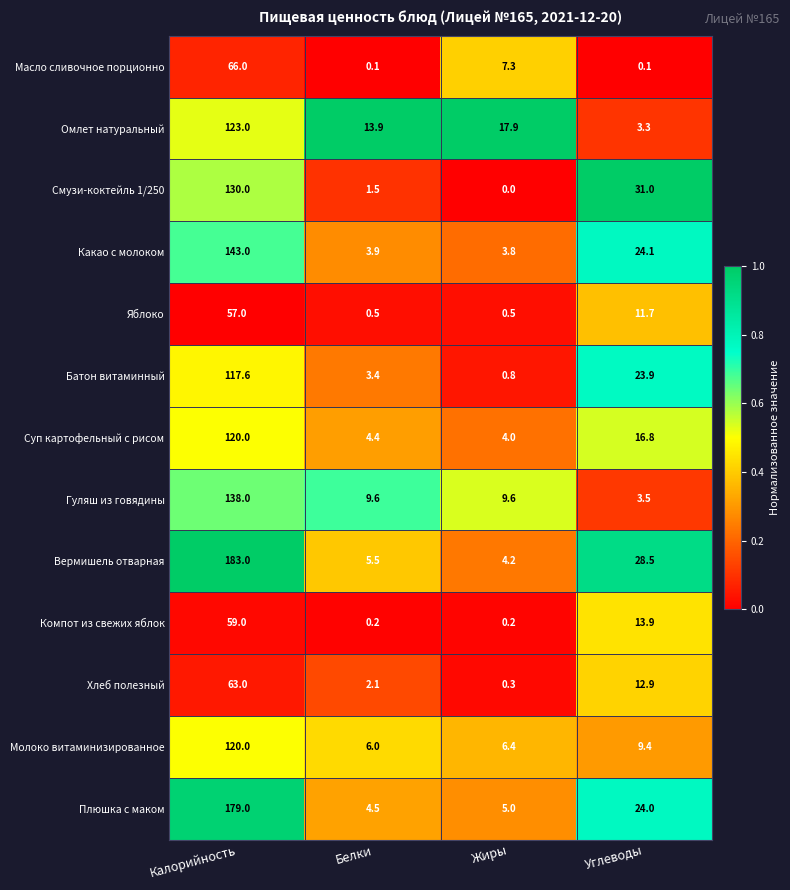

What is the difference between the Какао с молоком values at Калорийность and Жиры?

139.2